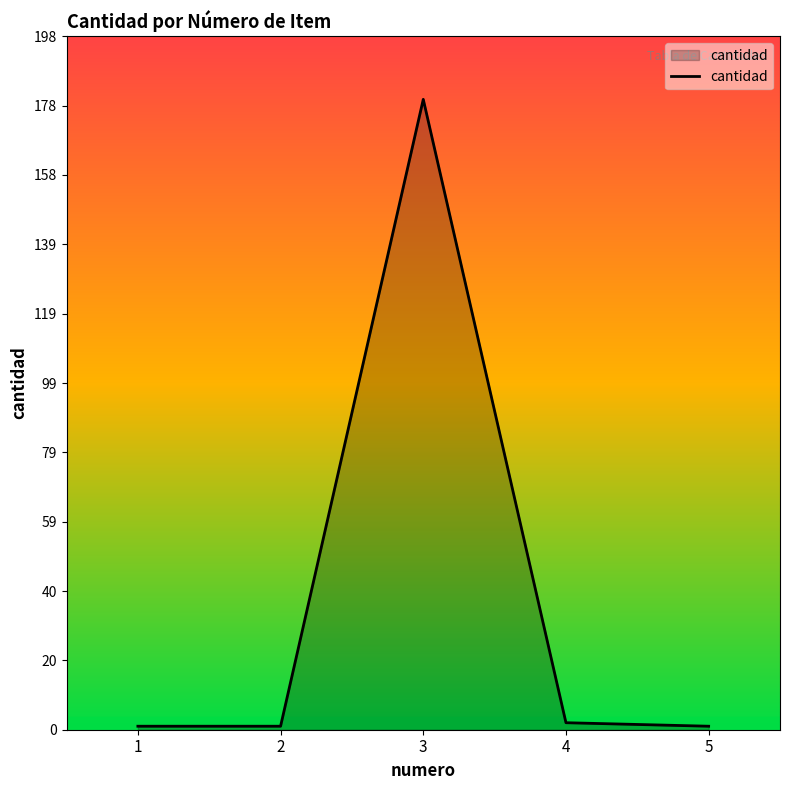

Reading left to right, list all the values displayed in this chart.

1=1	2=1	3=180	4=2	5=1